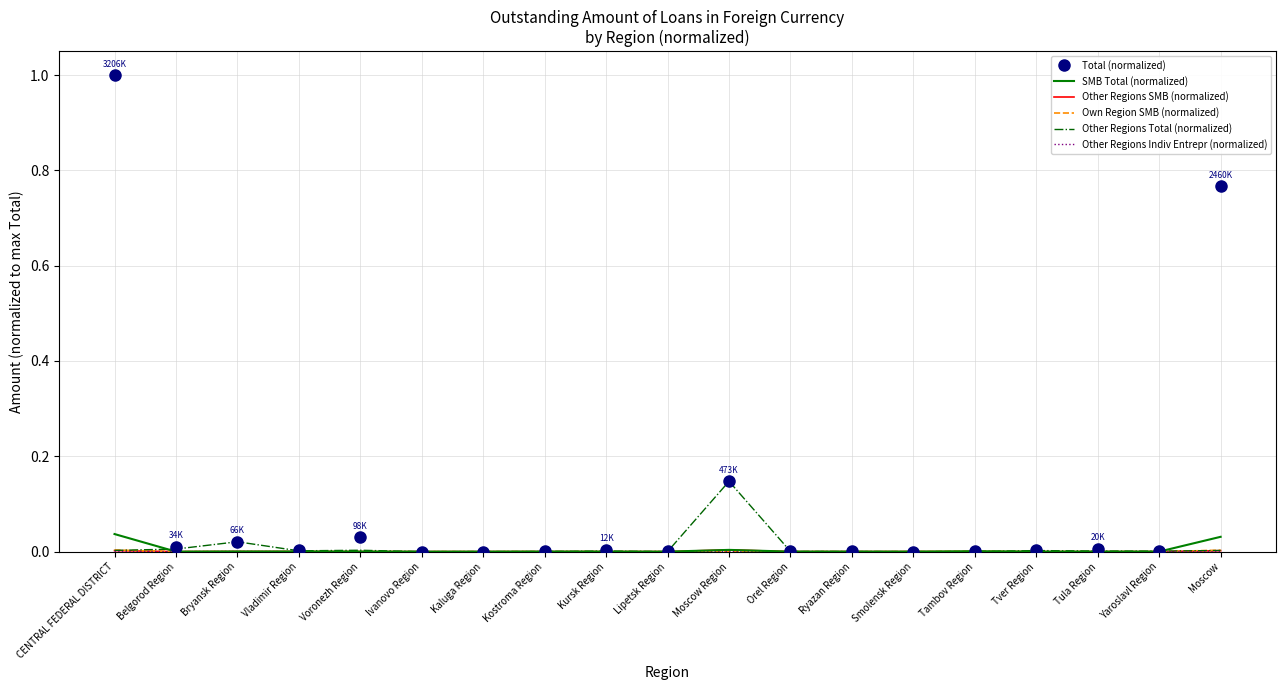

Which series has the largest range (max minus min)?

Total (normalized)